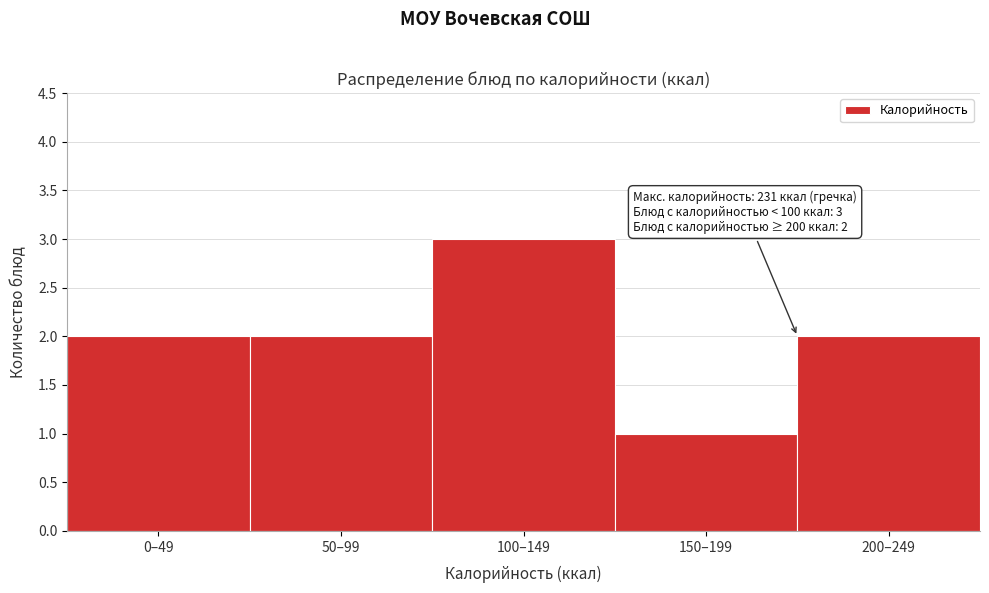

Reading left to right, what are all the values shown in this chart?

2	2	3	1	2